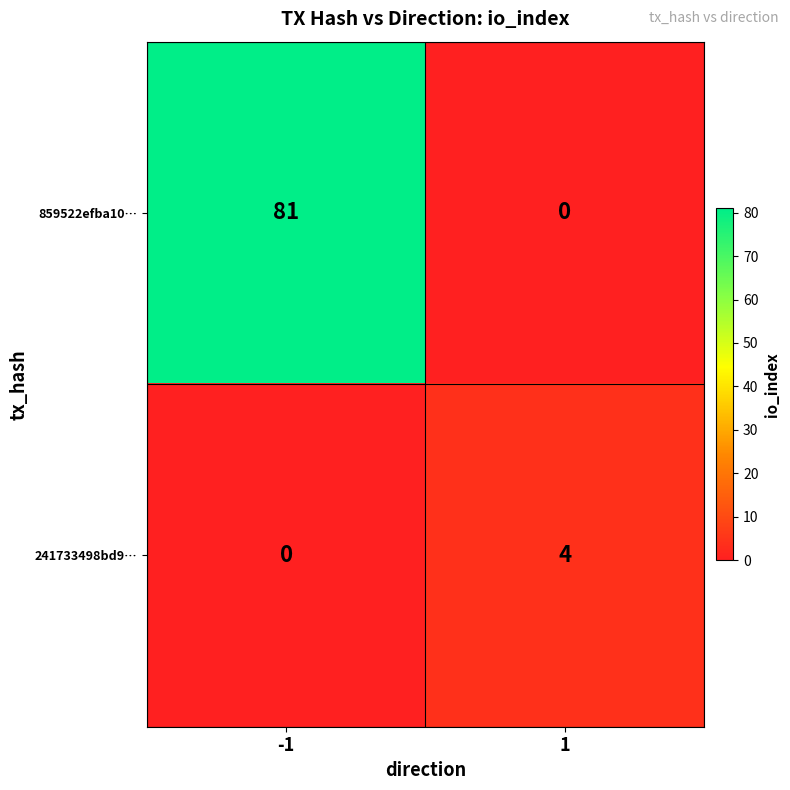

Reading left to right, list all the values displayed in this chart.

859522efba10…: -1=81	1=0
241733498bd9…: -1=0	1=4